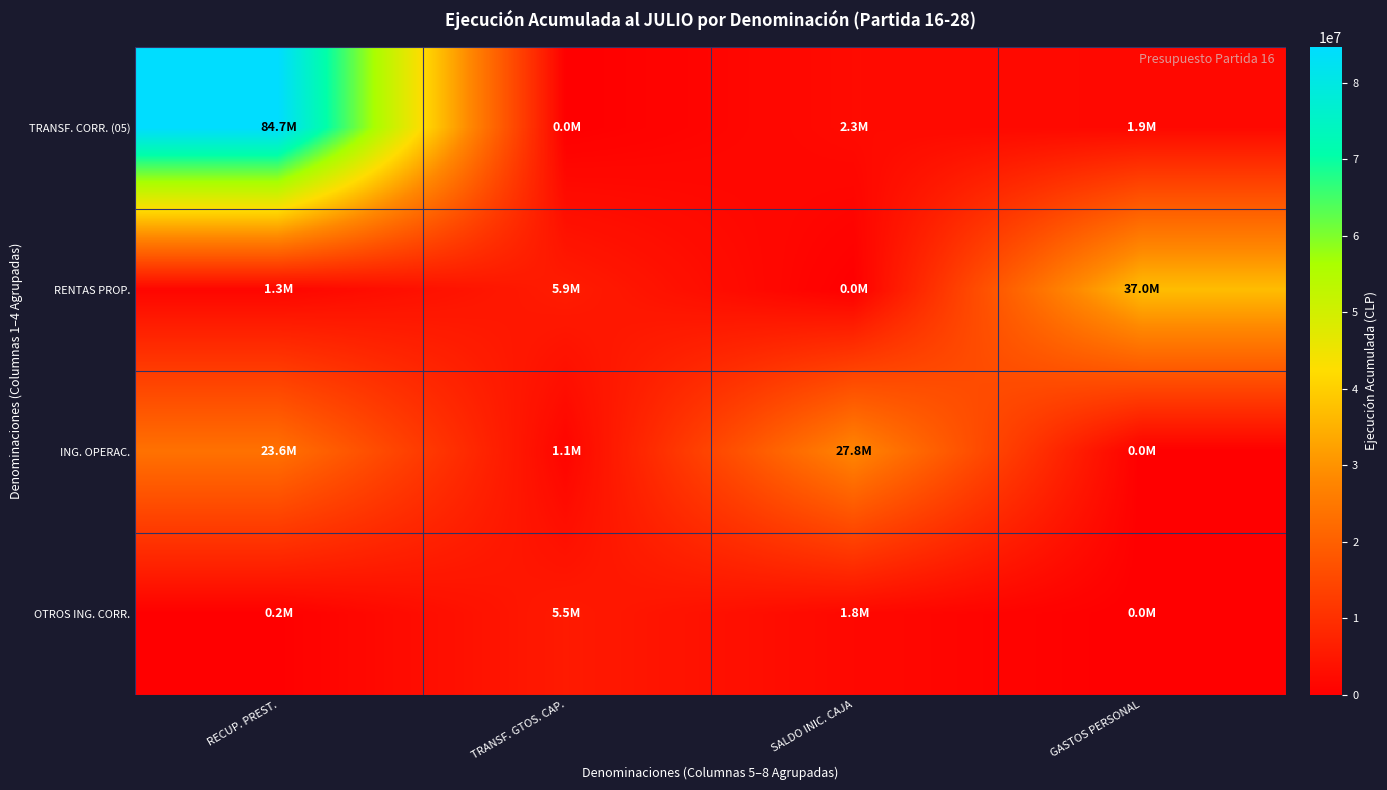

At which category is the sum across all series the highest?

RECUP. PREST.